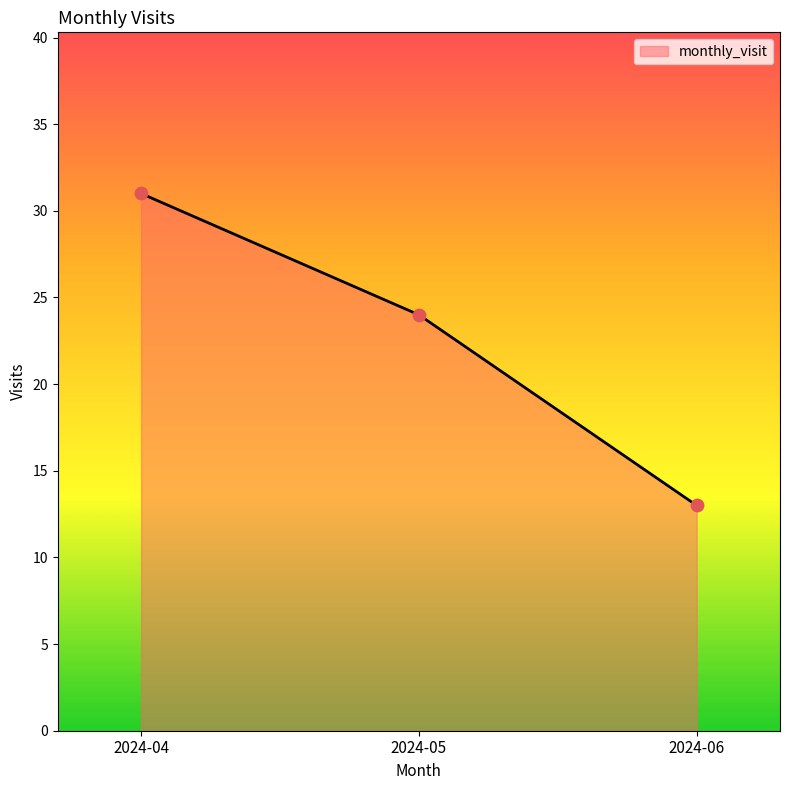

What is the change in value from 2024-05 to 2024-06?

-11